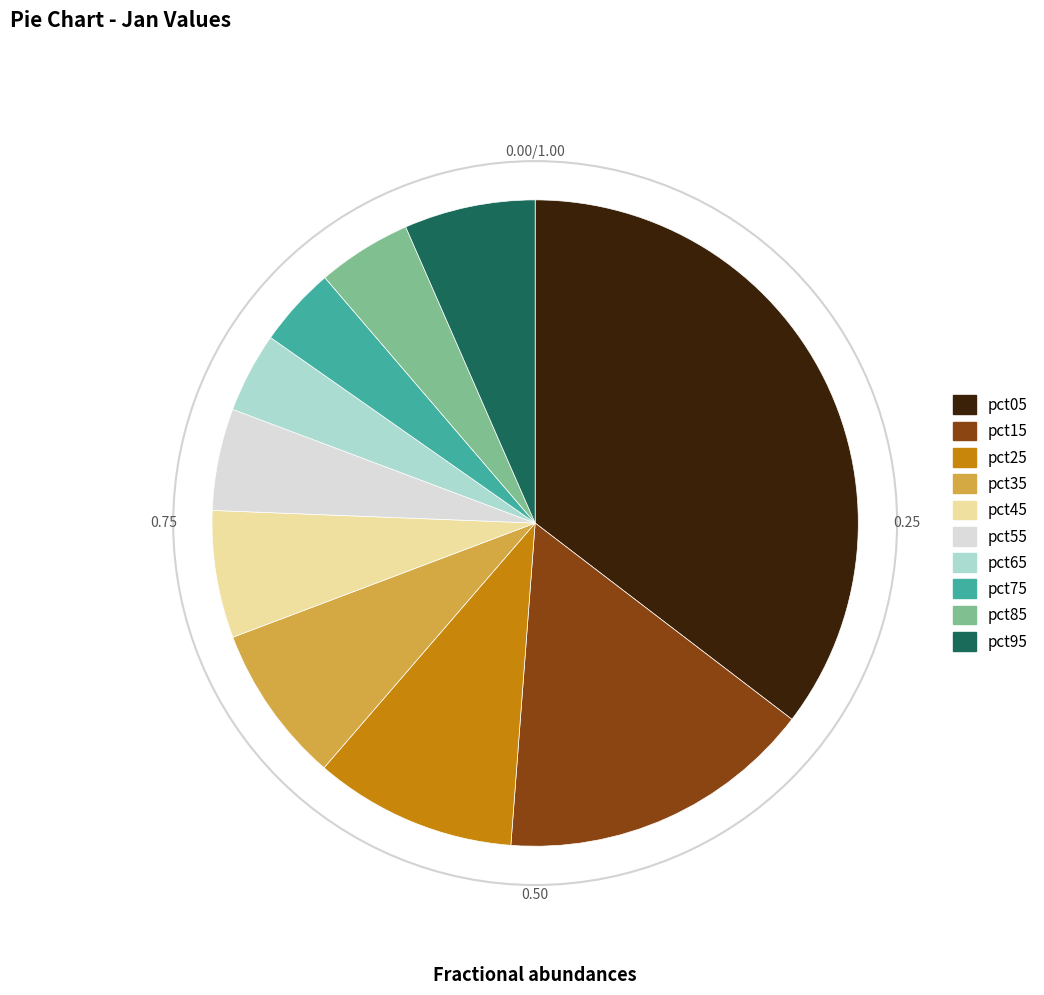

What is the largest slice in the pie chart?

pct05